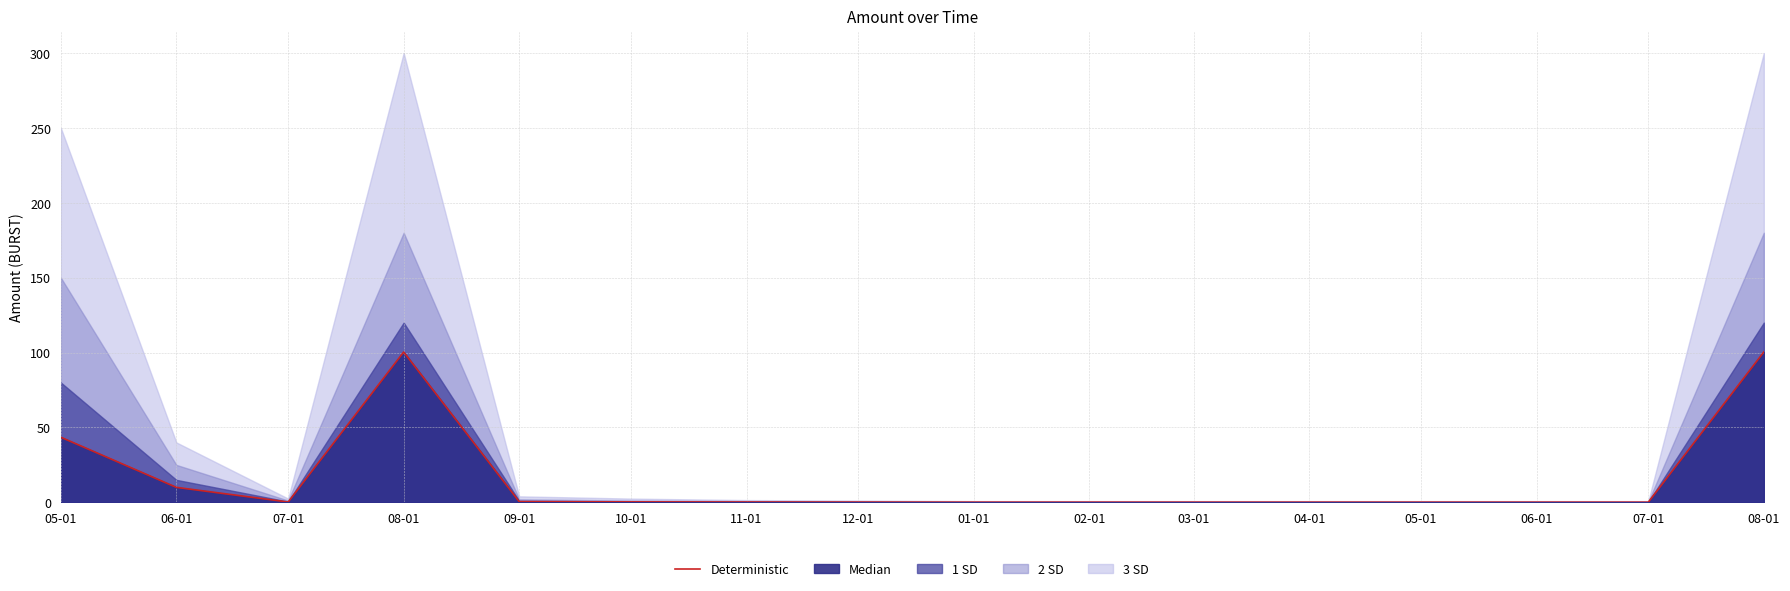

Reading right to left, list all the values displayed in this chart.

08-01=100.4	07-01=0.1	06-01=0.1	05-01=0.1	04-01=0.1	03-01=0.1	02-01=0.1	01-01=0.1	12-01=0.1	11-01=0.2	10-01=0.3	09-01=0.5	08-01=100.4	07-01=0.2	06-01=10.0	05-01=43.5